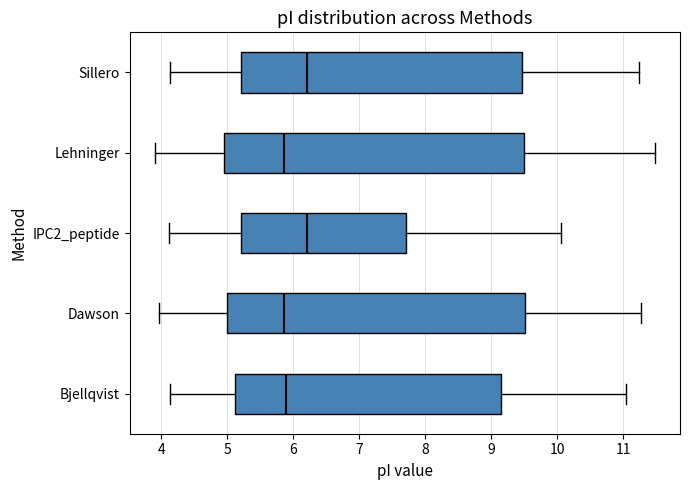

Where is the left edge of the box for Dawson on the x-axis? The values are not printed on the chart, so give them approximately, as read against the axis.

5.0